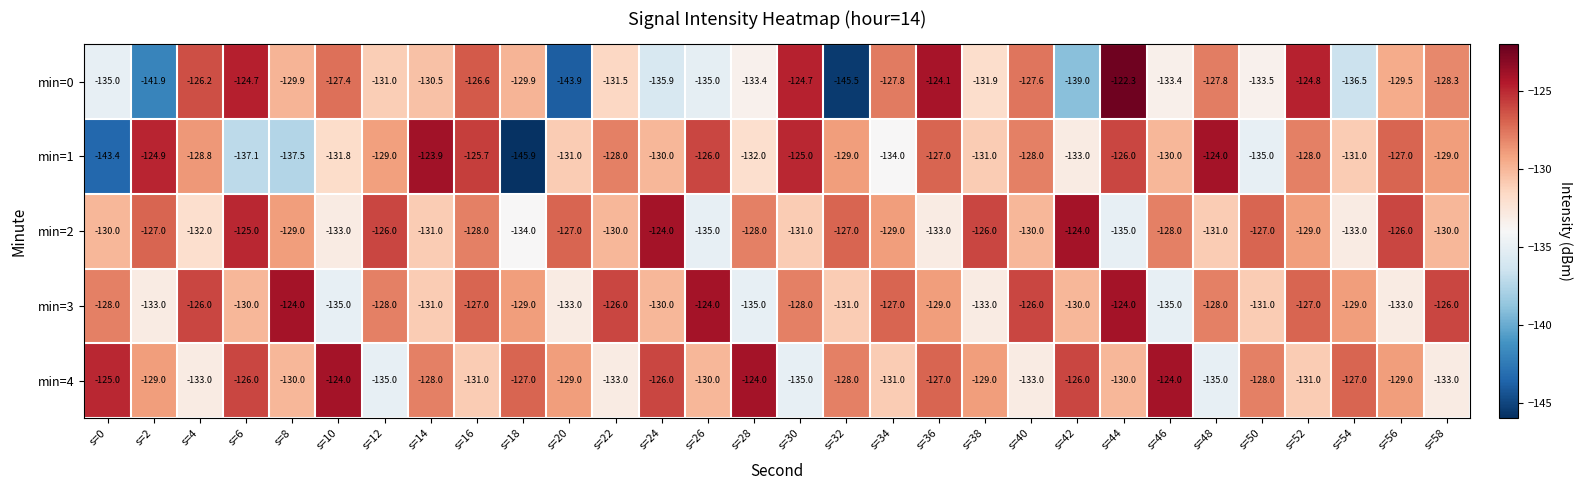

What is the total value across all series at s=6?

-642.8